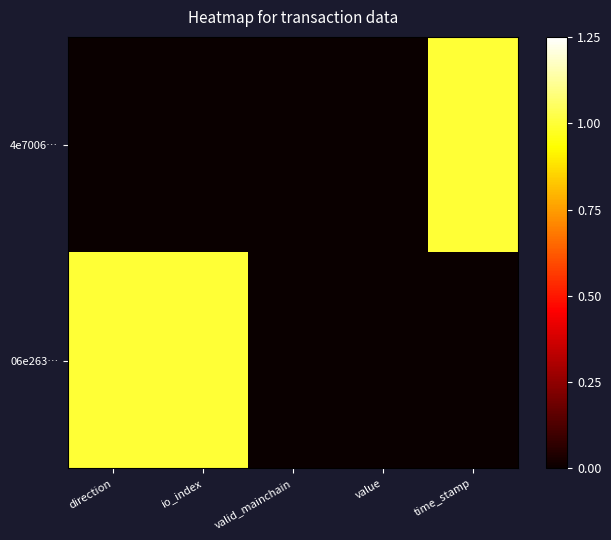

What is the spread (max minus min) of values at time_stamp?

1